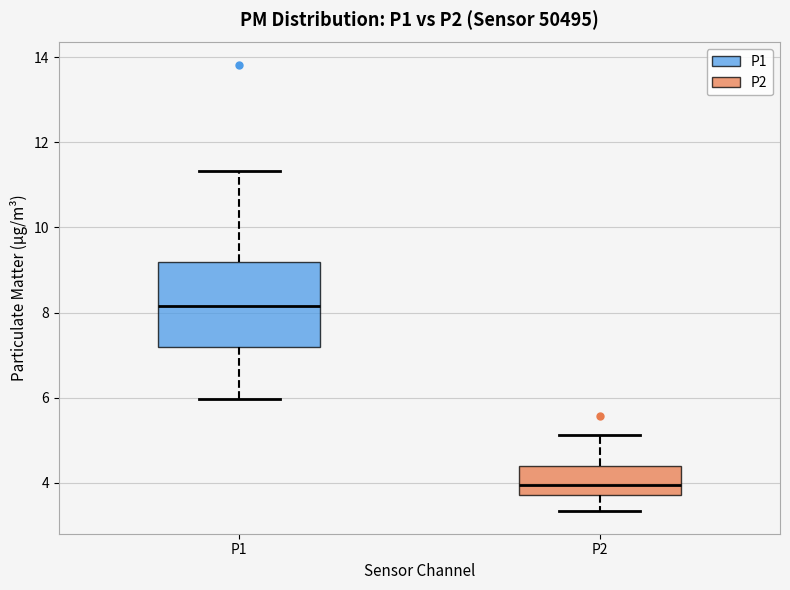

Which box's median line is the lowest?

P2